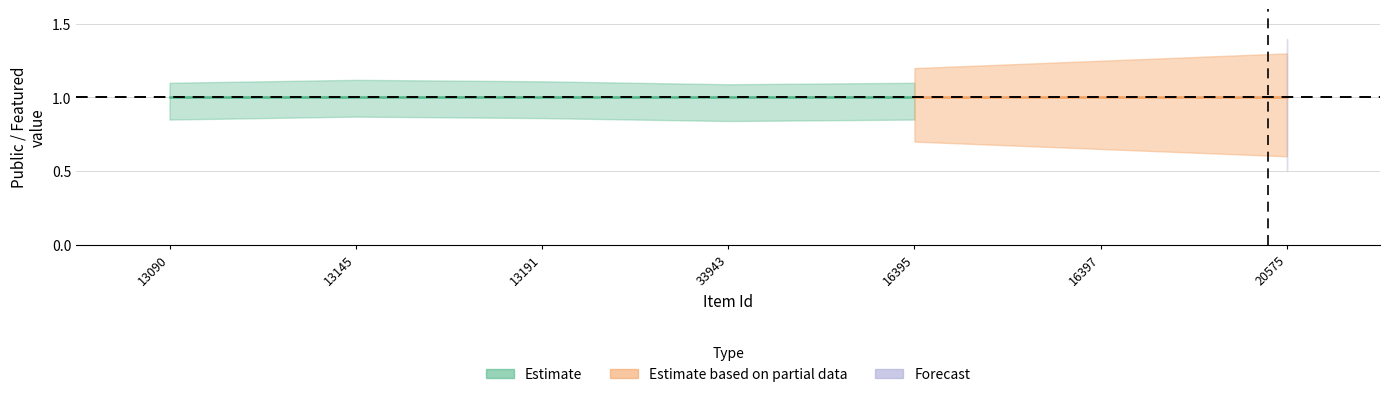

Between 13191 and 13090, which is larger?

13191